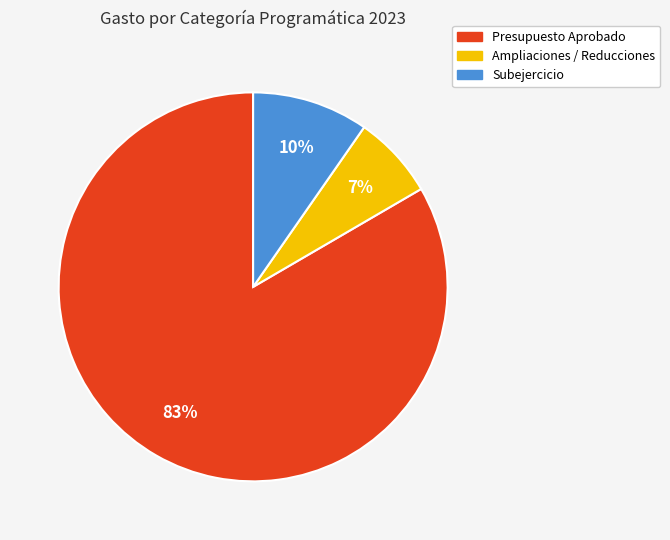

Is there any slice that represents more than half of the pie?

Yes